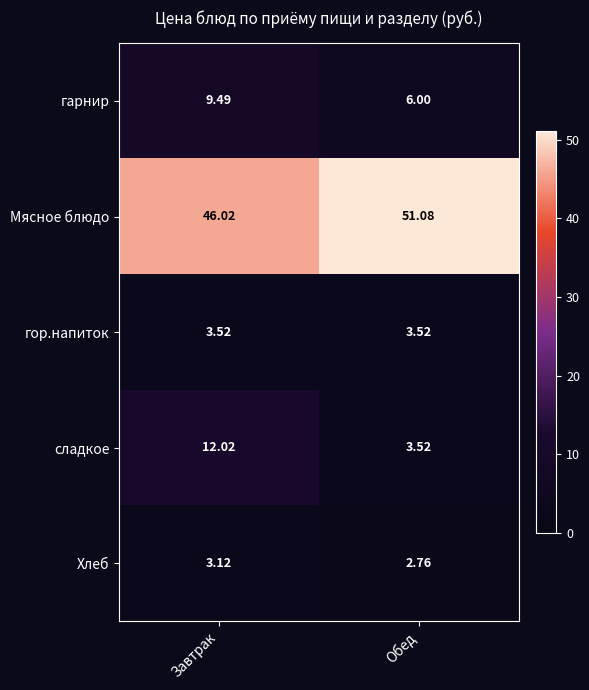

Rank the categories by Мясное блюдо value from lowest to highest.

Завтрак, Обед